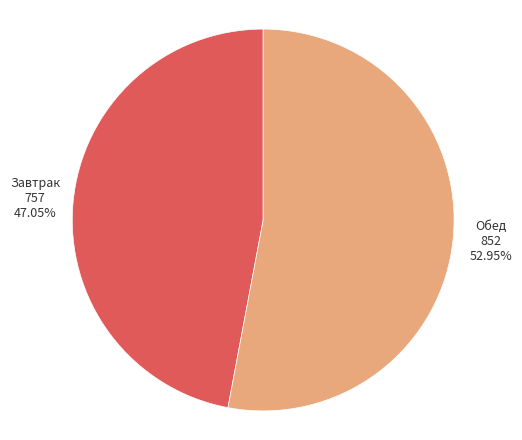

Between Завтрак and Обед, which is larger?

Обед